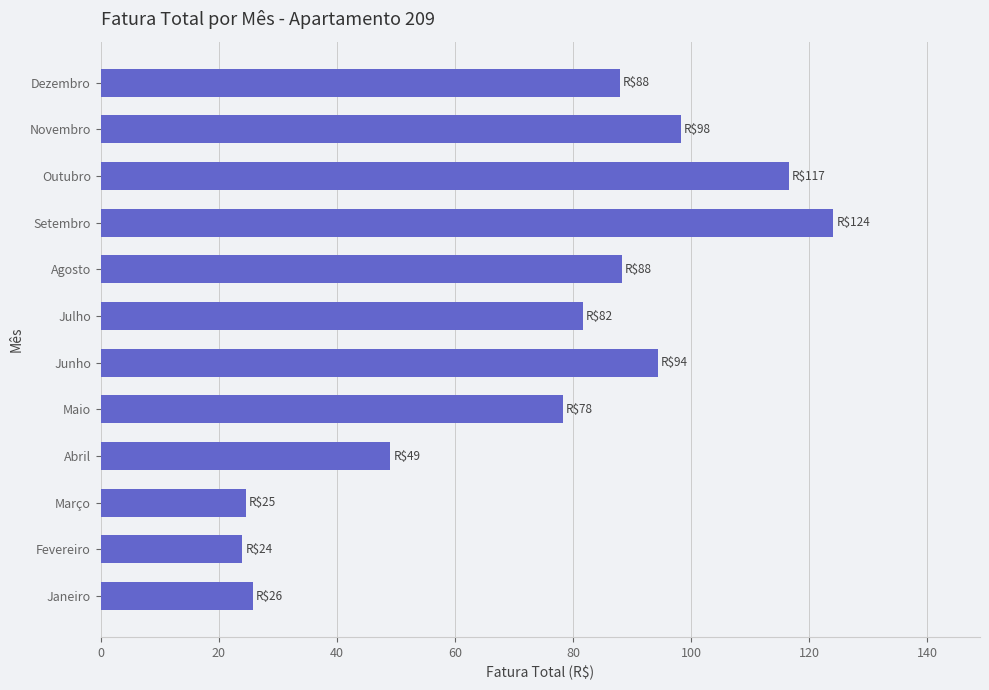

At which category does the chart reach its peak across all series?

Setembro